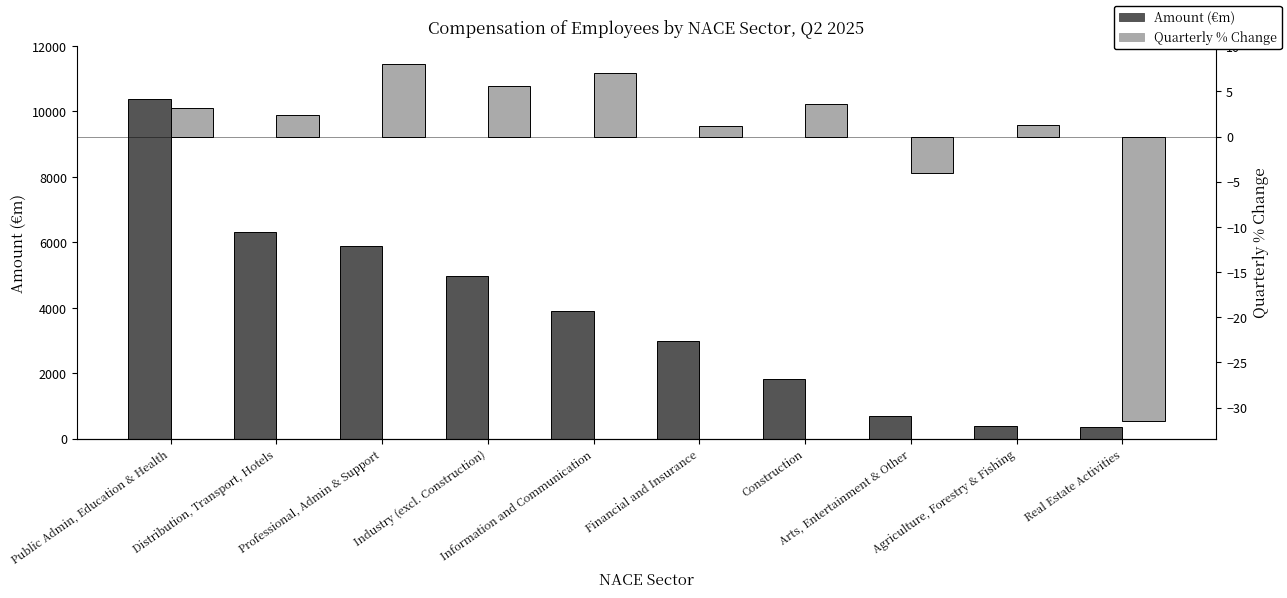

Reading left to right, list all the values displayed in this chart.

Amount (€m): Public Admin, Education & Health=10377.7	Distribution, Transport, Hotels=6324.8	Professional, Admin & Support=5874.5	Industry (excl. Construction)=4955.6	Information and Communication=3902.1	Financial and Insurance=2984.1	Construction=1808.2	Arts, Entertainment & Other=696.2	Agriculture, Forestry & Fishing=386.8	Real Estate Activities=356.6
Quarterly % Change: Public Admin, Education & Health=3.2	Distribution, Transport, Hotels=2.4	Professional, Admin & Support=8.1	Industry (excl. Construction)=5.6	Information and Communication=7.1	Financial and Insurance=1.2	Construction=3.6	Arts, Entertainment & Other=-4.0	Agriculture, Forestry & Fishing=1.3	Real Estate Activities=-31.5